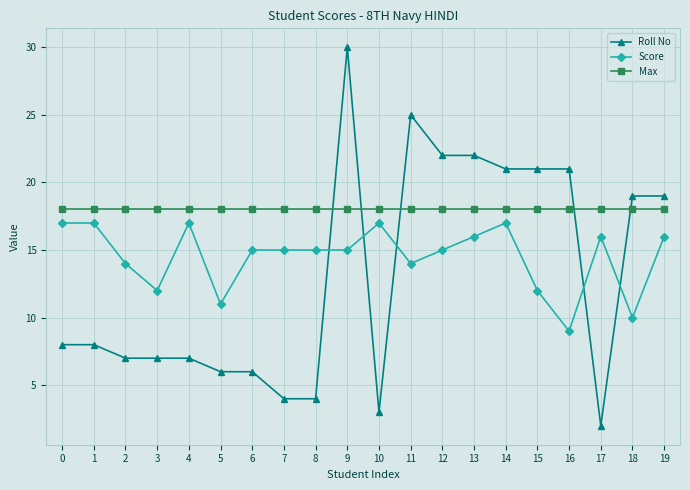

What is the lowest value of the Roll No series?

2